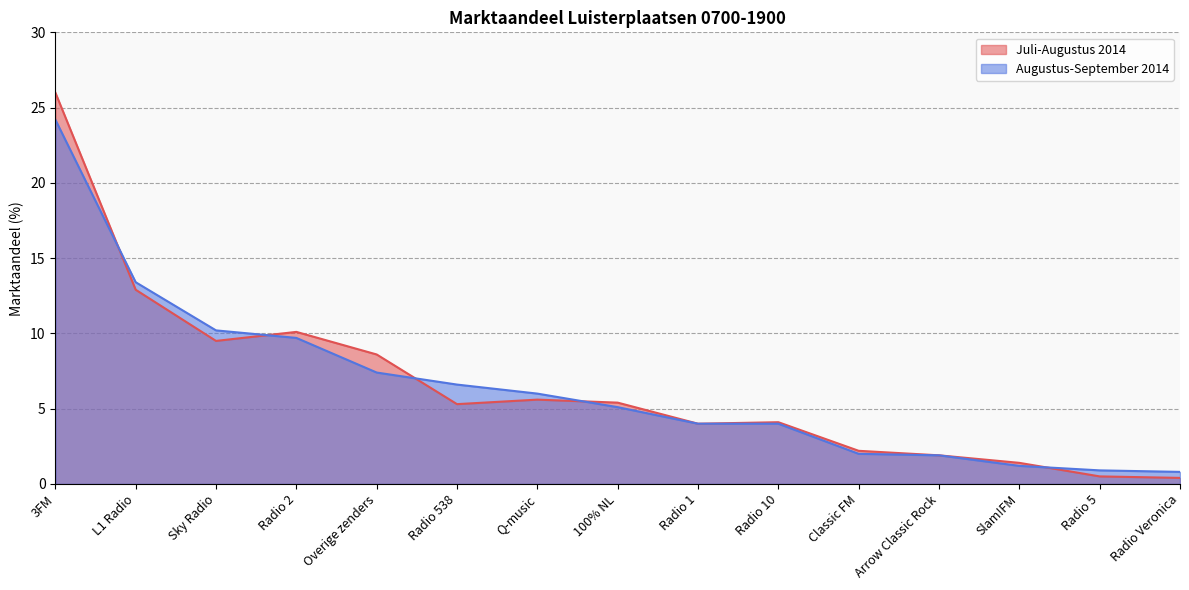

Which series has the widest spread of values?

Juli-Augustus 2014